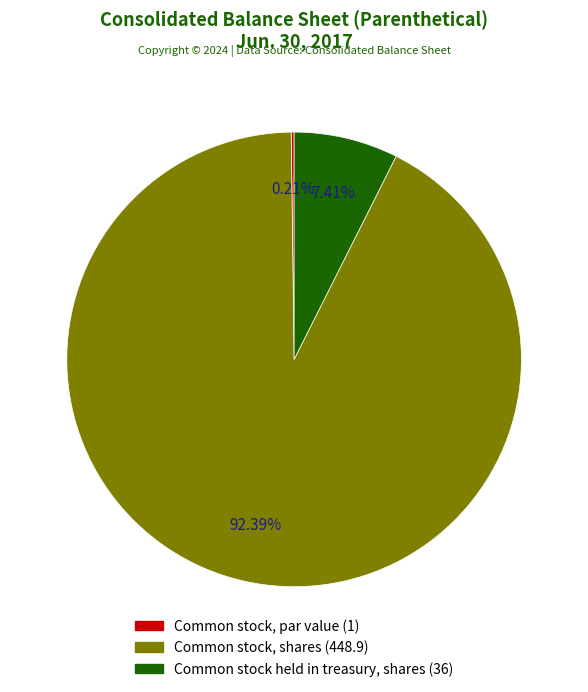

What is the total percentage of Common stock, shares and Common stock held in treasury, shares?

99.8%